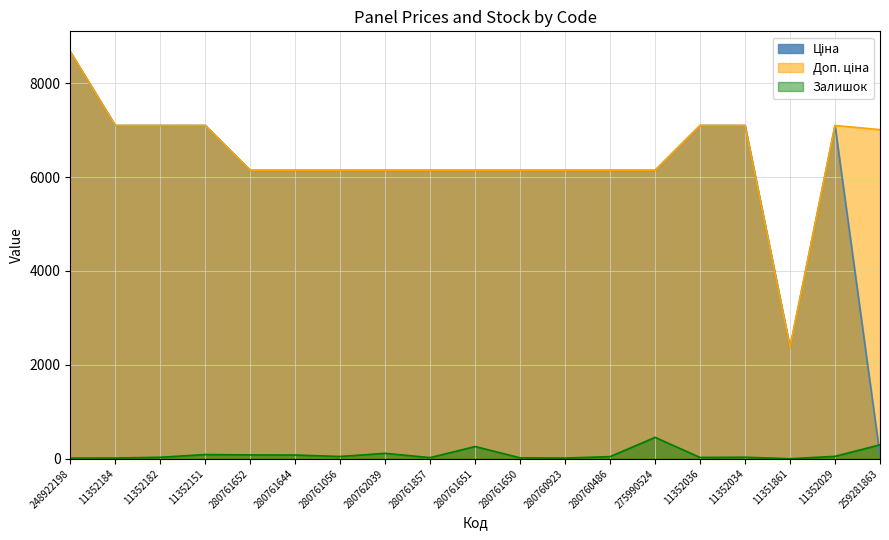

What position from the left is 248922198?

1